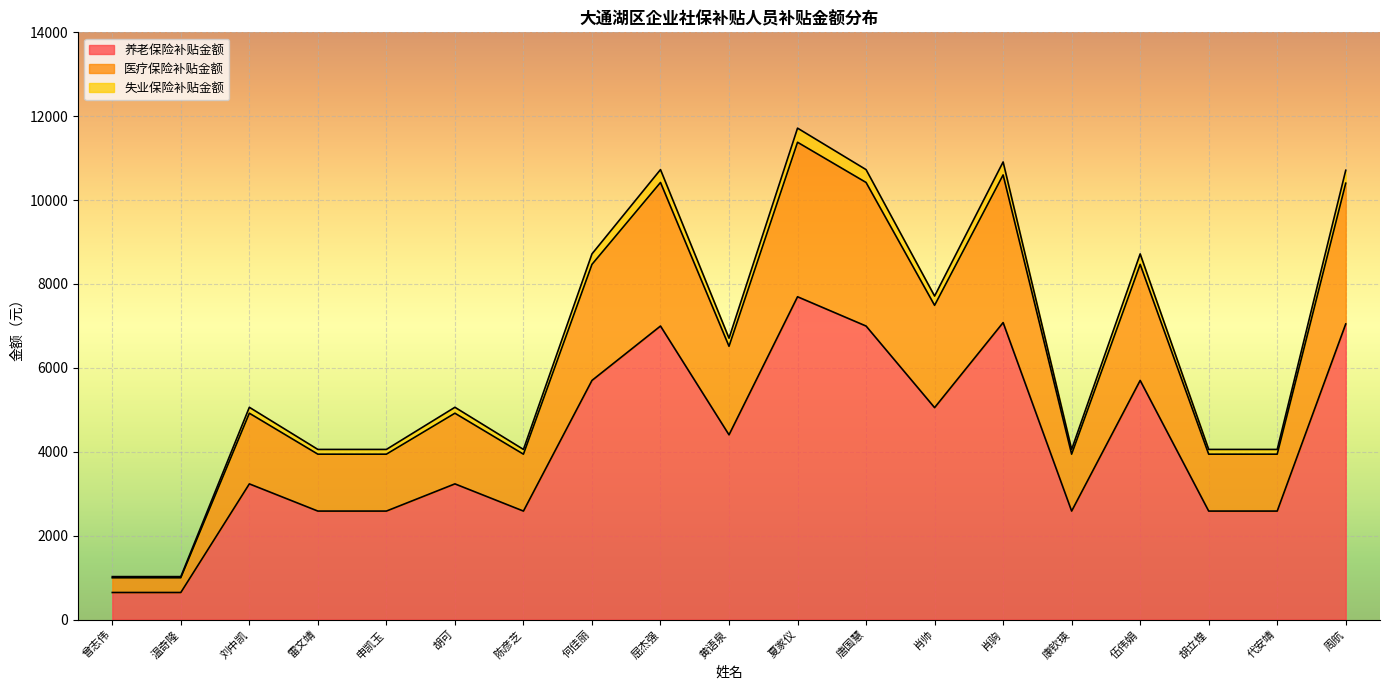

The value of 养老保险补贴金额 at 陈彦芝 is 2585.6. True or false?

True